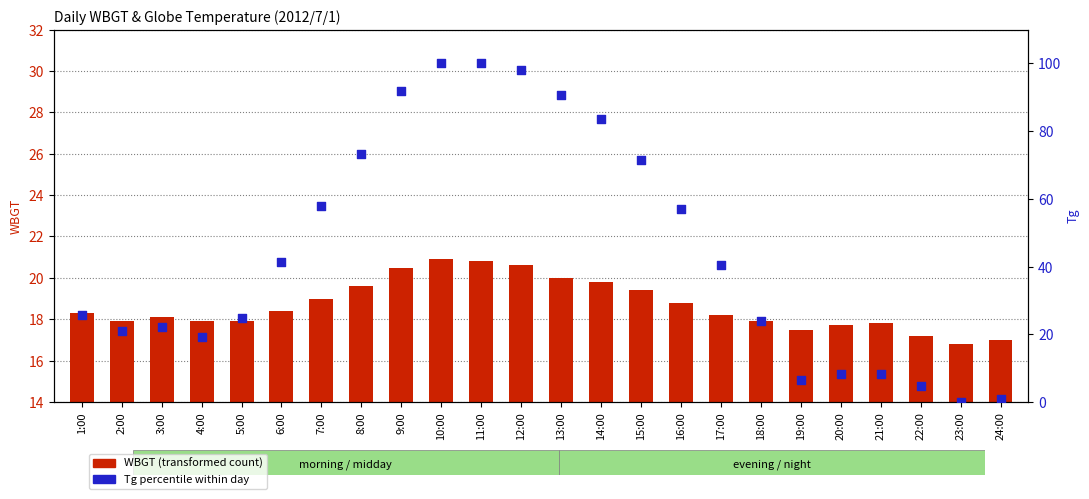

Which series has the widest spread of Y values?

Tg (percentile)